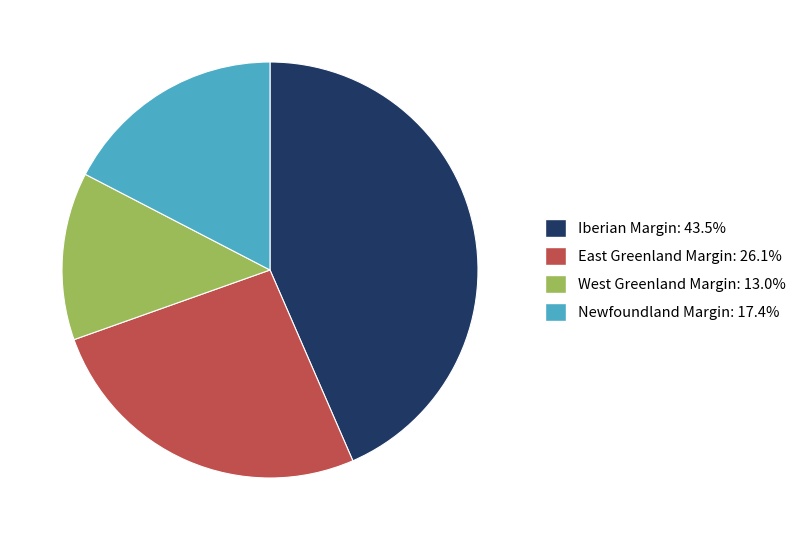

Does West Greenland Margin account for over 50% of the chart?

No